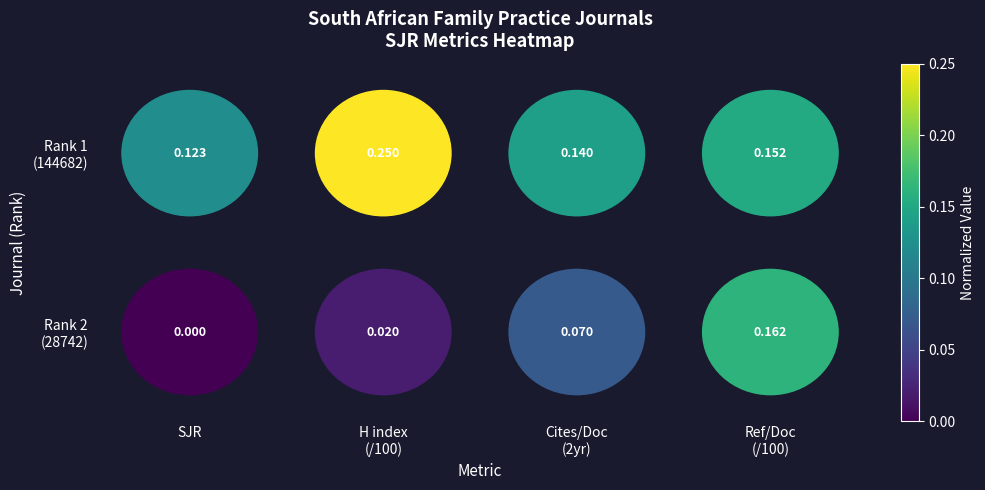

Between SJR and Ref/Doc (/100), which series saw the biggest shift?

Rank 2 (28742)